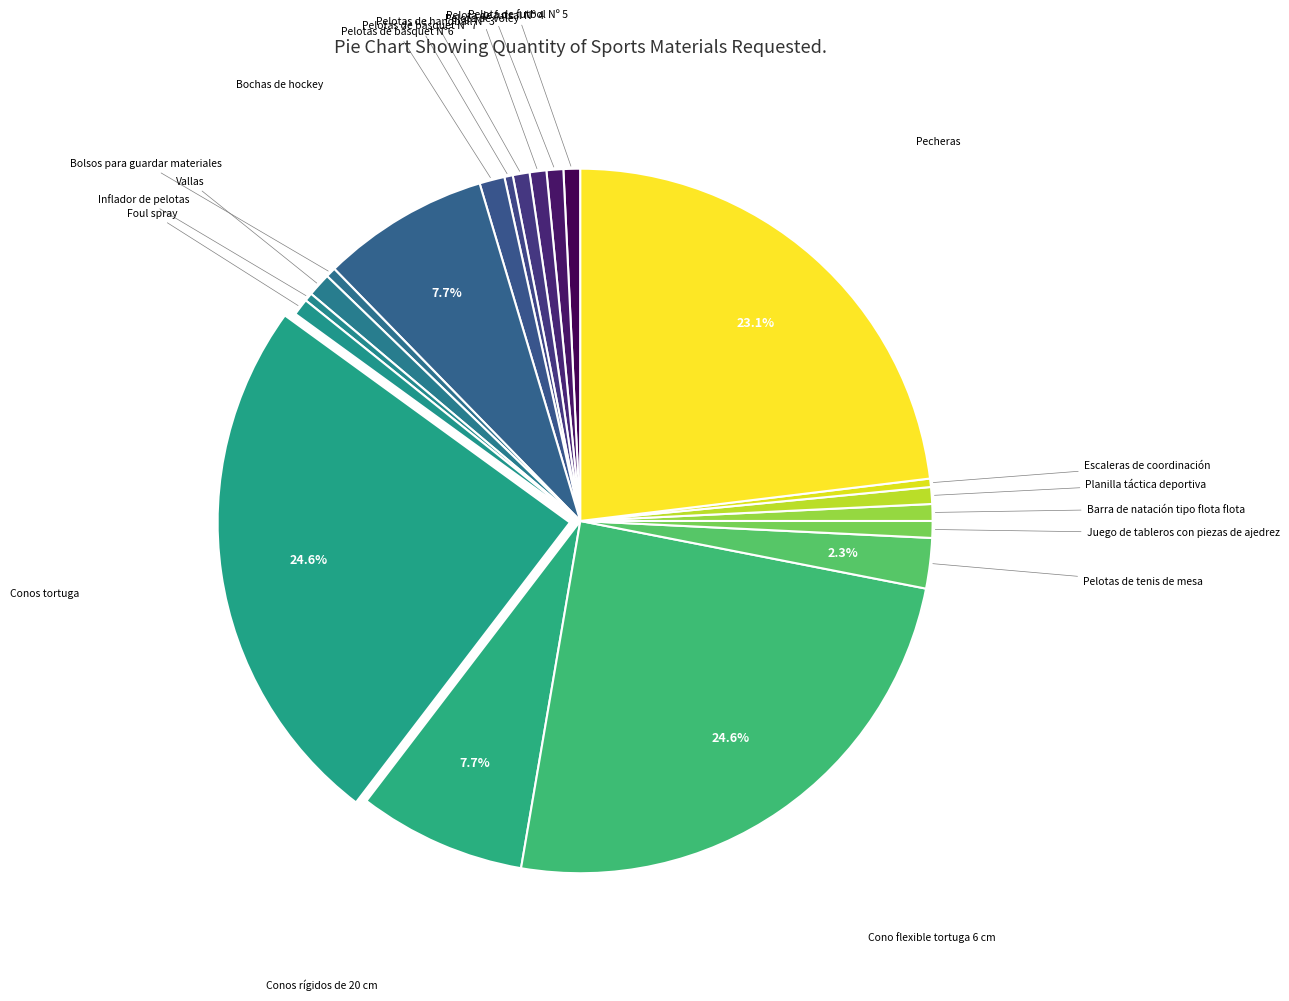

How many segments does this pie chart have?

20